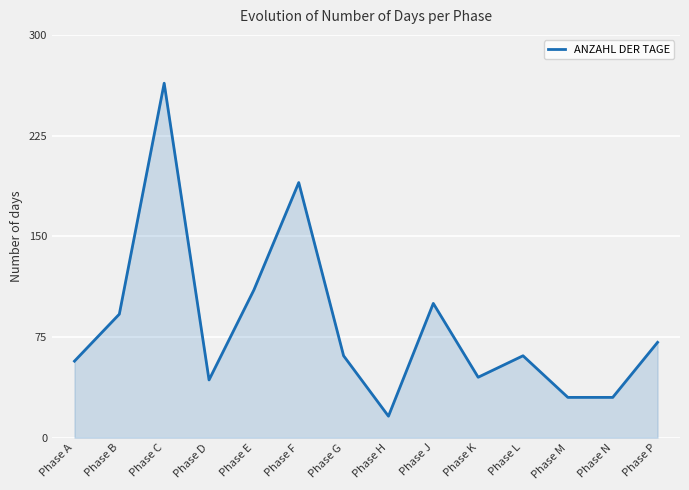

Reading right to left, list all the values displayed in this chart.

Phase P=71	Phase N=30	Phase M=30	Phase L=61	Phase K=45	Phase J=100	Phase H=16	Phase G=61	Phase F=190	Phase E=110	Phase D=43	Phase C=264	Phase B=92	Phase A=57